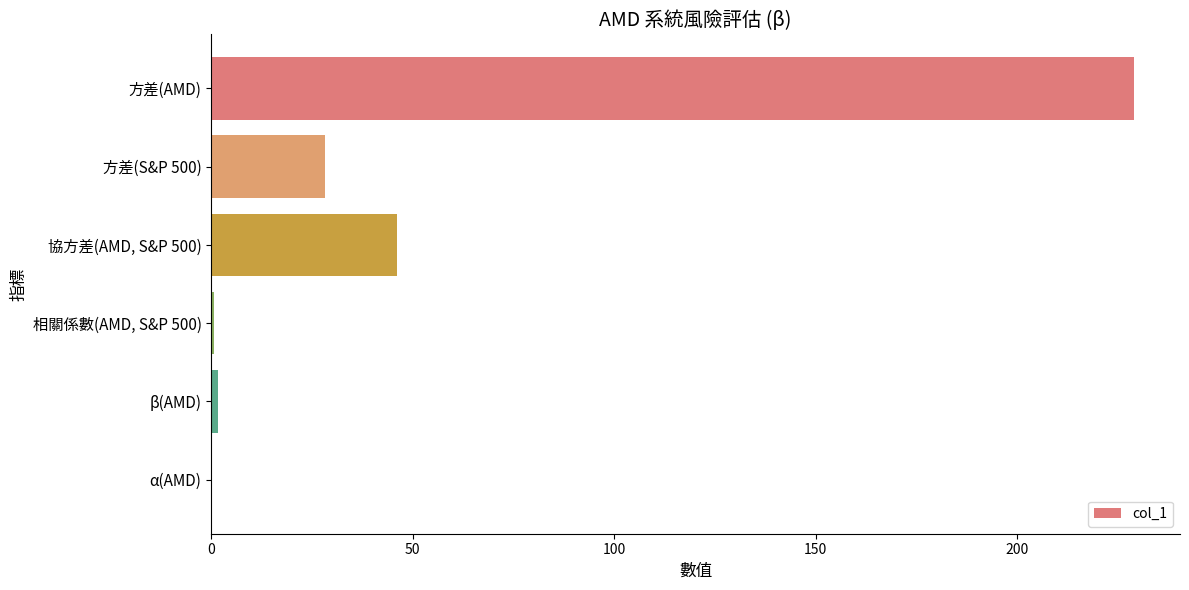

How many data points are above 28?

3